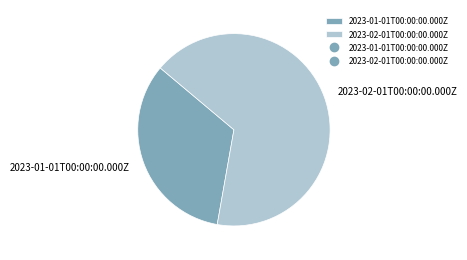

Combined, do 2023-02-01T00:00:00.000Z and 2023-01-01T00:00:00.000Z account for over 50%?

Yes